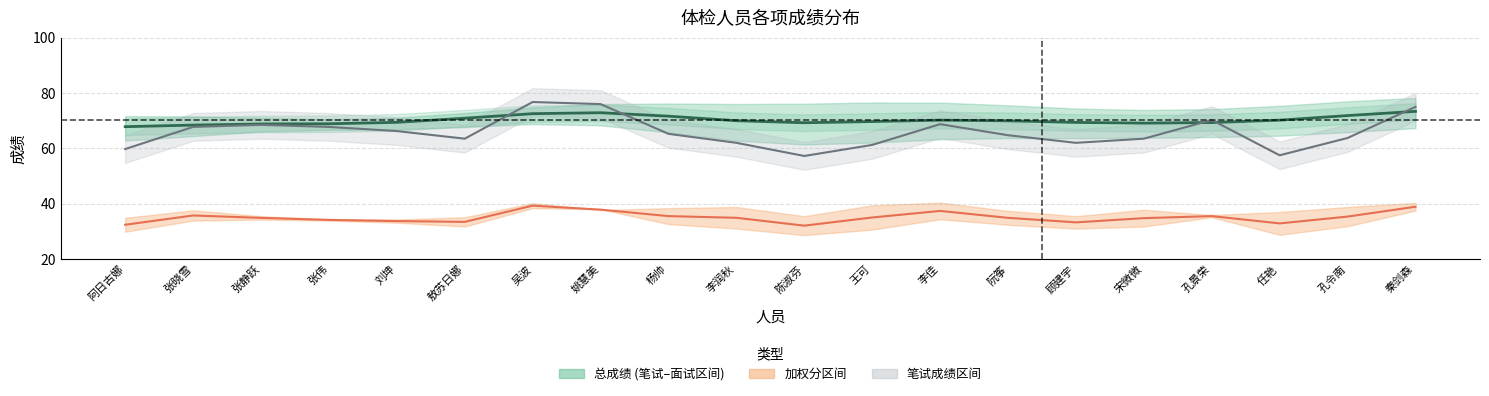

Where do 笔试成绩(加分后) and 总成绩 first cross each other?

敖苏日娜 and 吴波